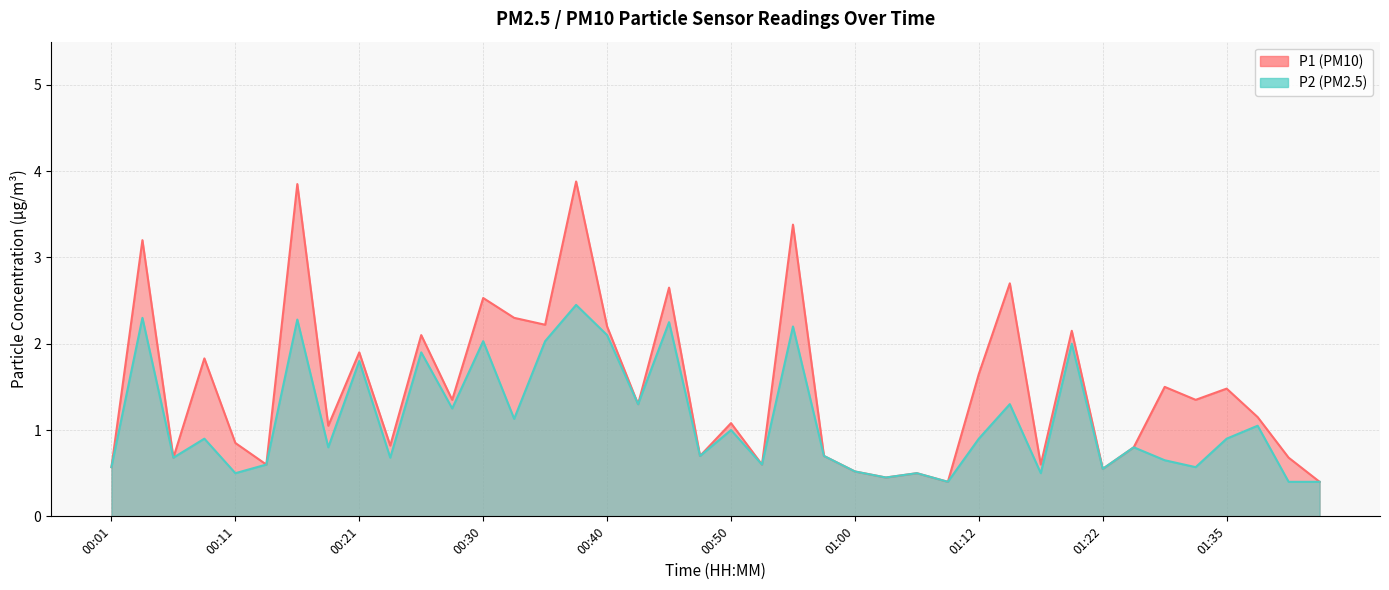

Which category has the lowest value in the P2 series?

01:07